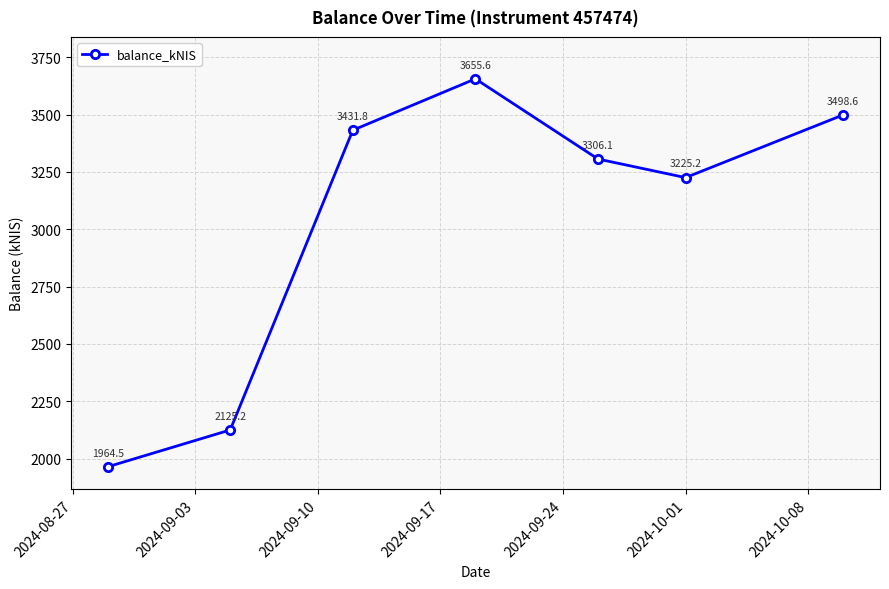

What is the difference between the maximum and minimum values?

1691.1